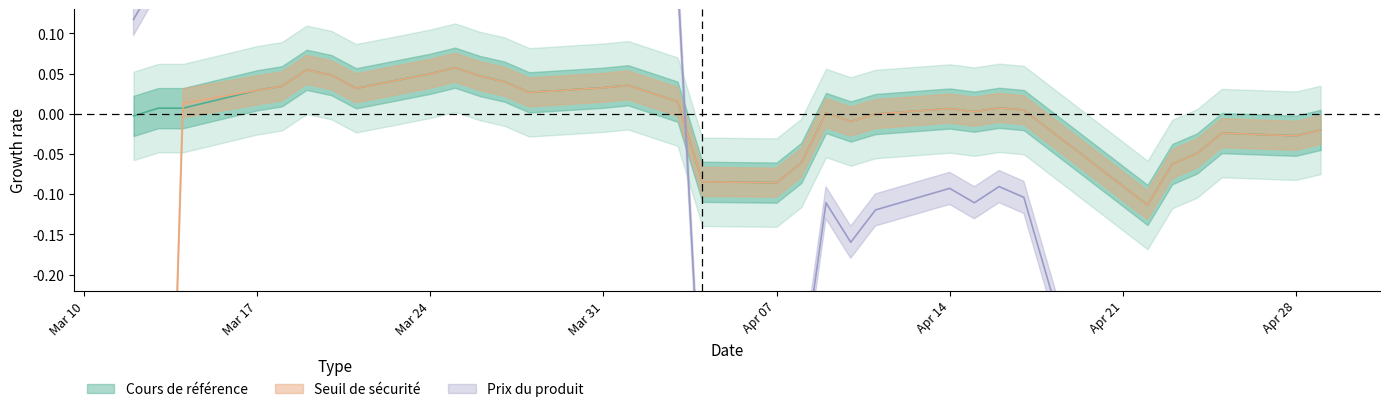

What is the difference between the maximum and minimum values in the Seuil de sécurité series?

0.2